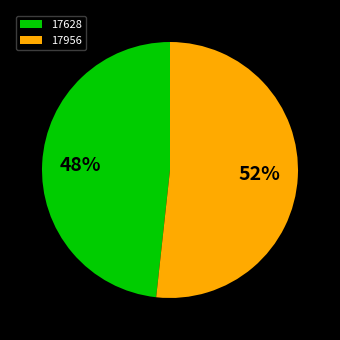

Rank the categories by value from highest to lowest.

17956, 17628